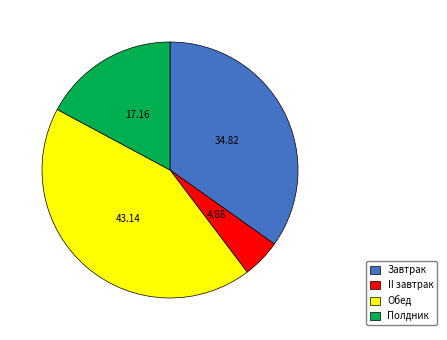

Rank the categories by value from highest to lowest.

Обед, Завтрак, Полдник, II завтрак